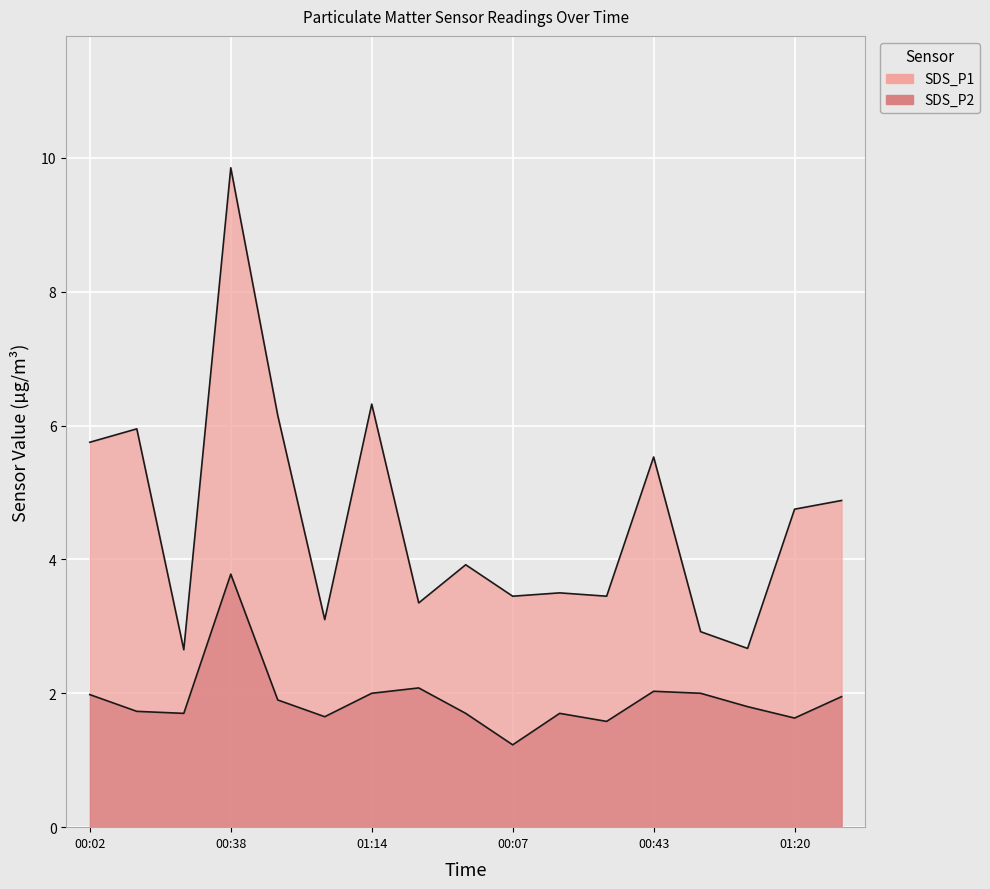

Between 00:26 and 00:38, which series saw the biggest shift?

SDS_P1